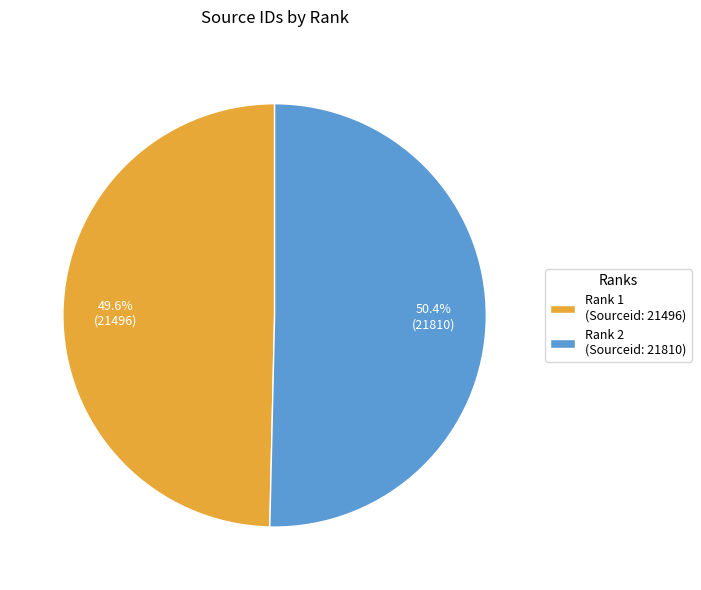

Rank the categories by value from lowest to highest.

Rank 1, Rank 2